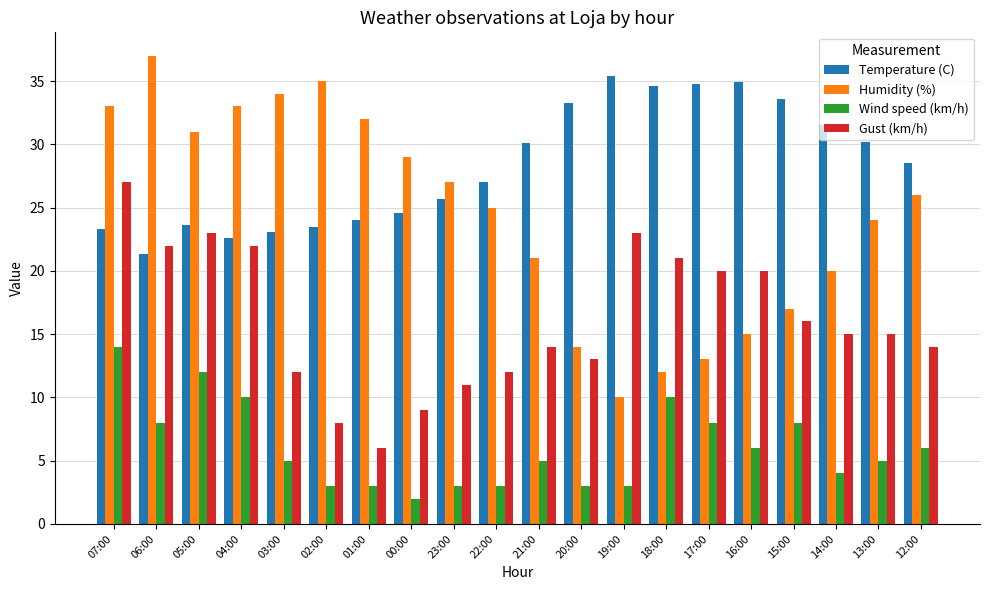

Does the chart contain stacked bars?

No